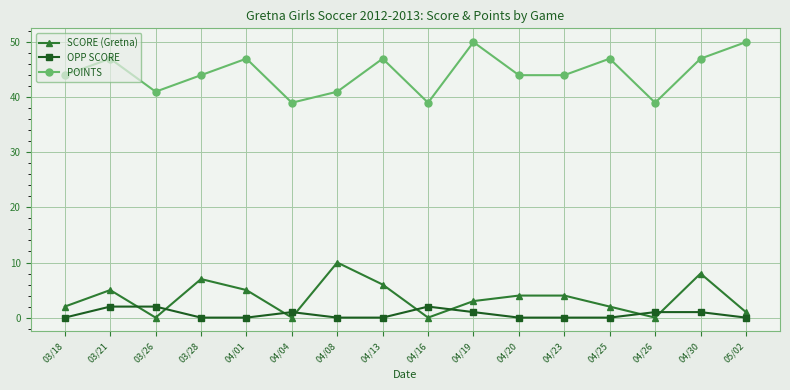

Does the chart have visible grid lines?

Yes